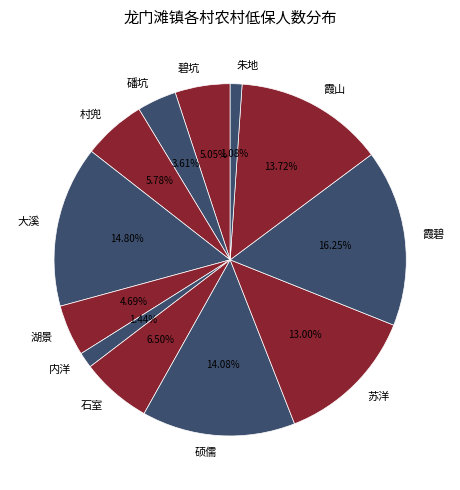

What percentage is the 朱地 slice, to the nearest percent?

1%